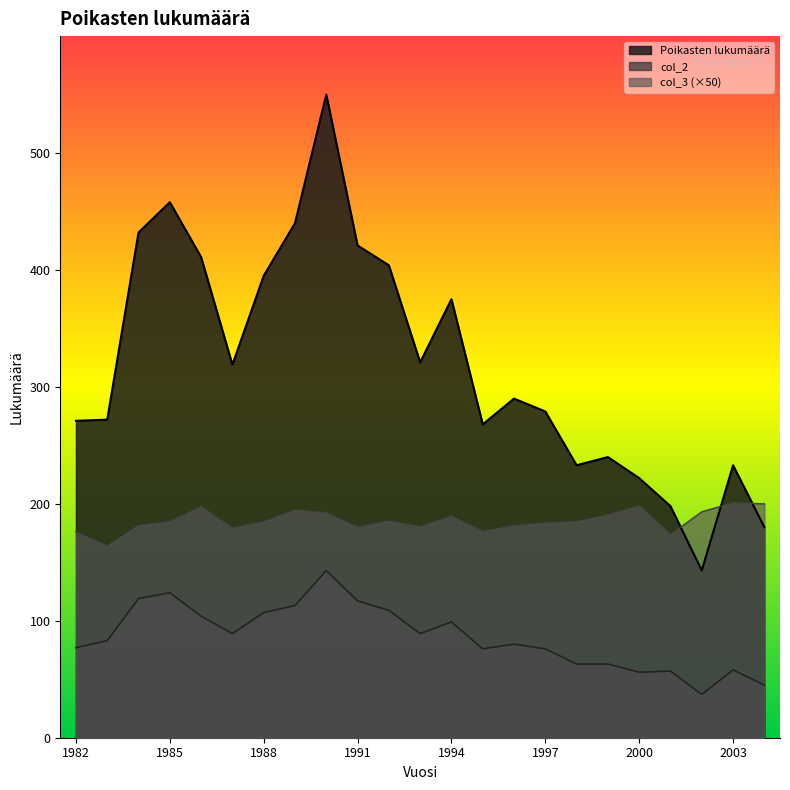

Is it true that col_3 equals 183.5 at 1997?

True